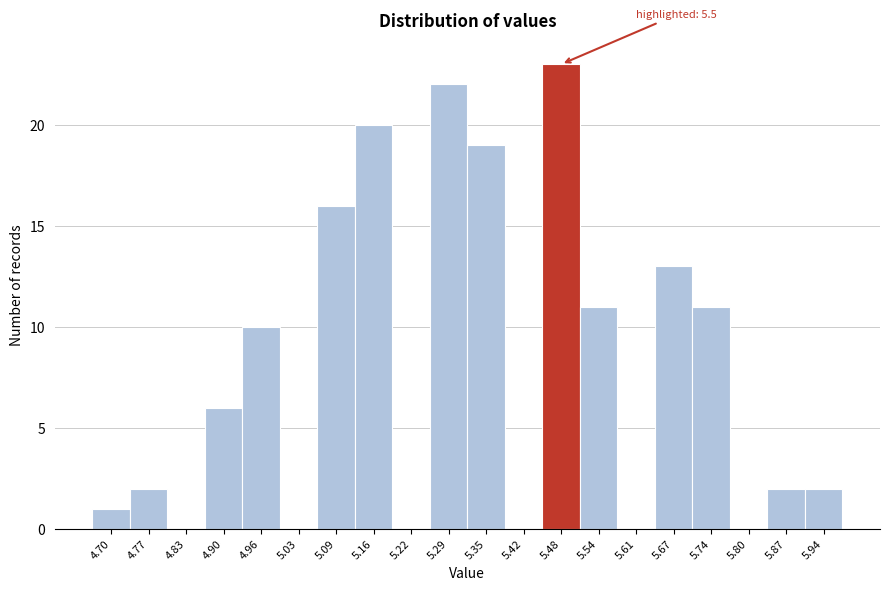

Reading left to right, extract all data points from this chart.

4.70=1	4.77=2	4.83=0	4.90=6	4.96=10	5.03=0	5.09=16	5.16=20	5.22=0	5.29=22	5.35=19	5.42=0	5.48=23	5.54=11	5.61=0	5.67=13	5.74=11	5.80=0	5.87=2	5.94=2